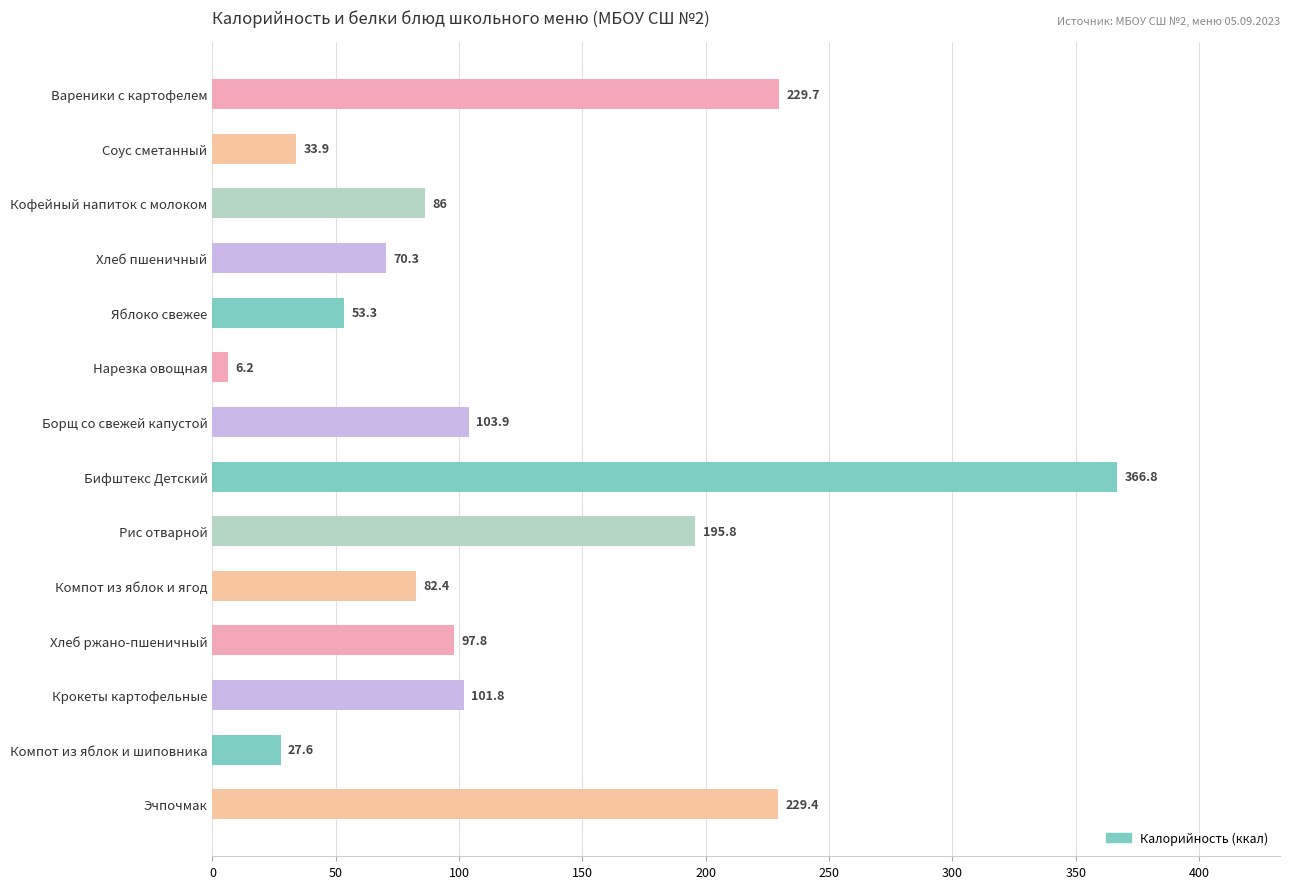

What is the smallest value displayed?

6.2